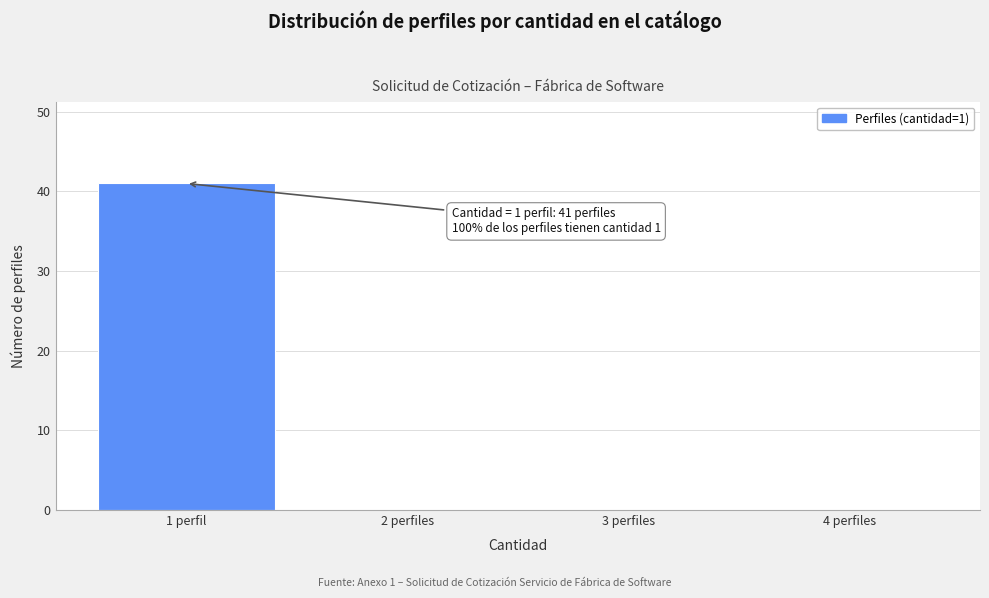

What is the greatest value displayed?

41